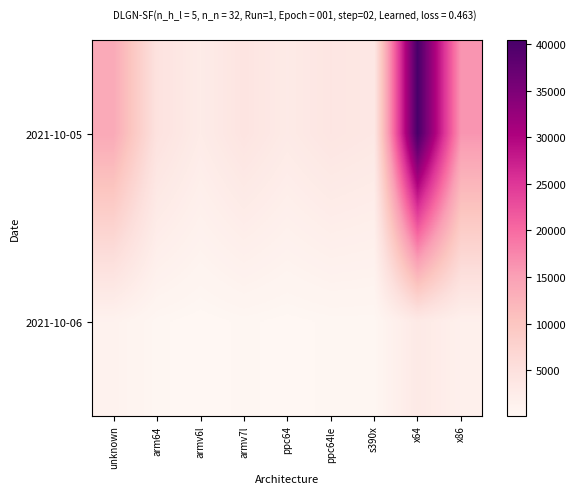

What is the difference between the highest and lowest values at x86?

14359